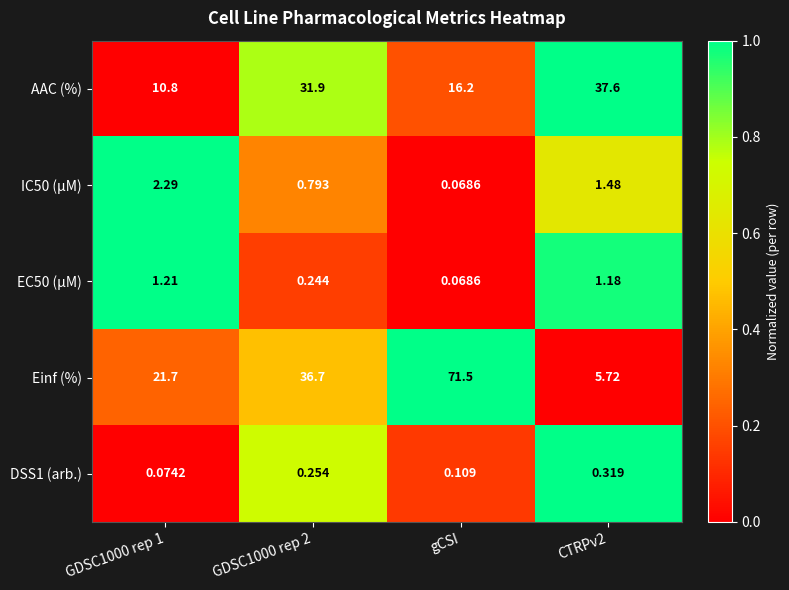

At which category is the sum across all series the highest?

gCSI